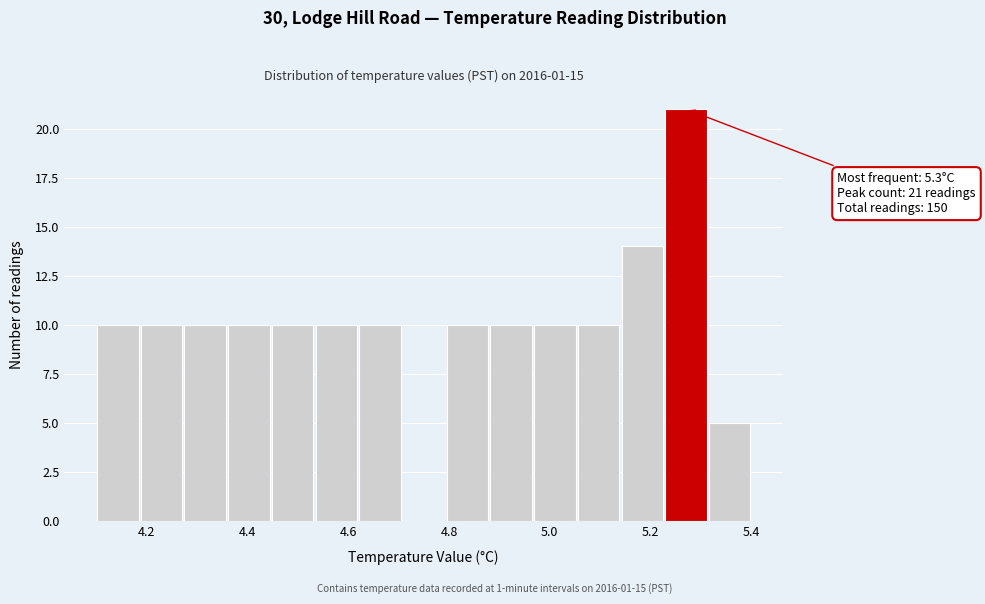

Over which range of the x-axis is the bar tallest?

5.22 to 5.32